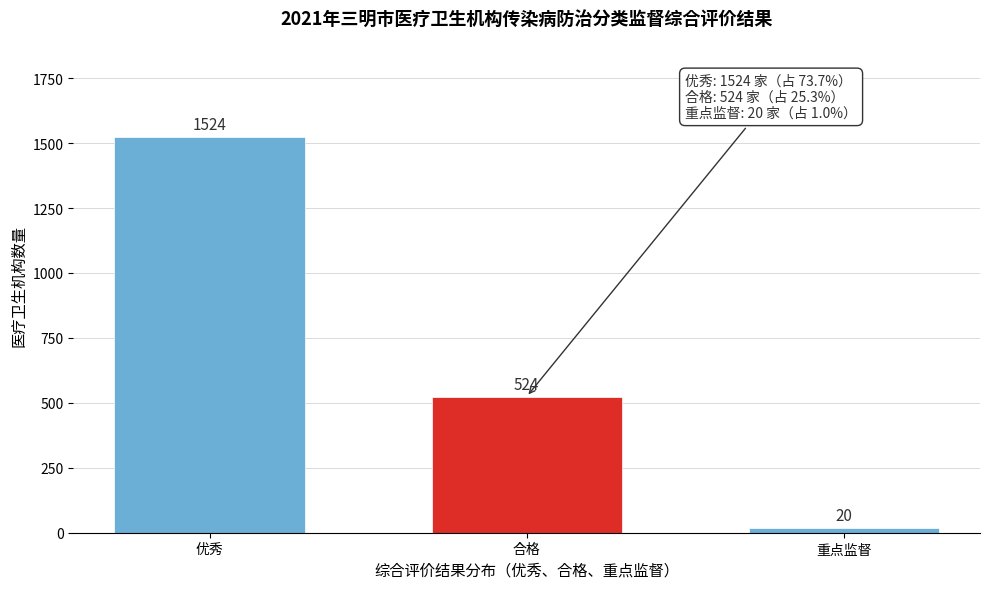

Reading right to left, transcribe all the data shown in this chart.

重点监督=20	合格=524	优秀=1524